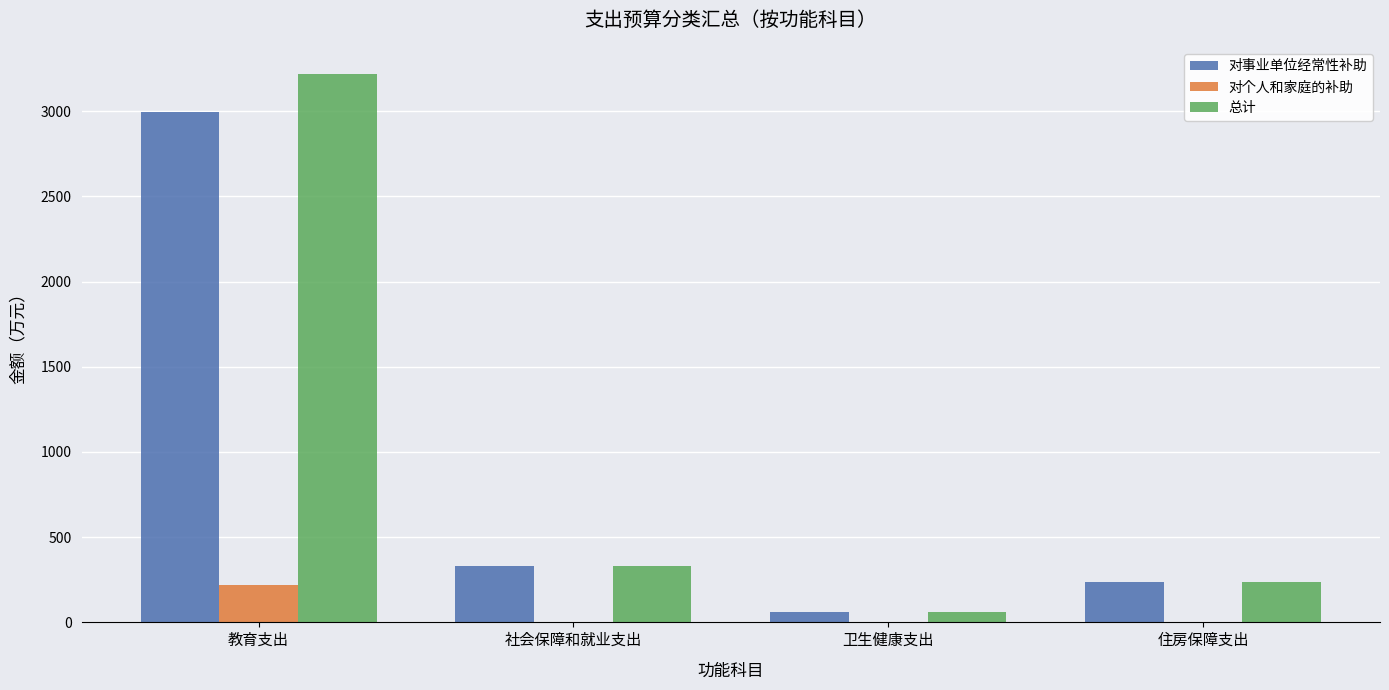

True or false: 对事业单位经常性补助 has a value of 332.2 at 社会保障和就业支出.

True